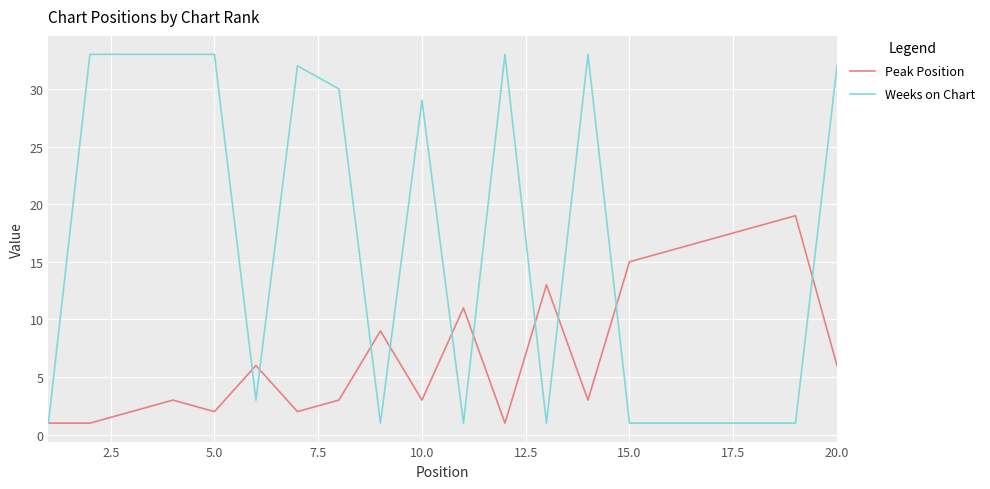

Which series has the largest total across all categories?

Weeks on Chart